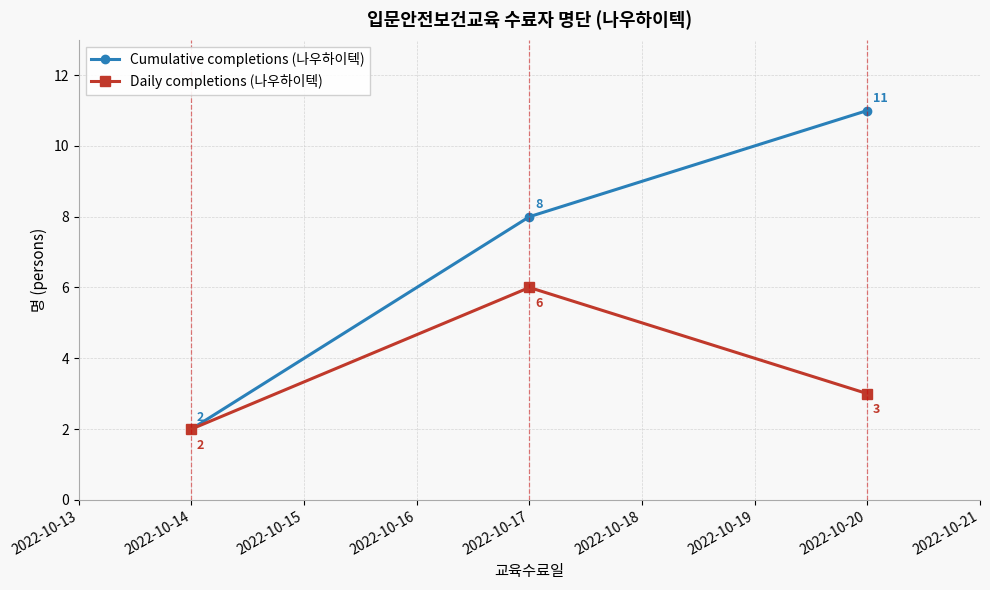

Does the chart display data point markers on the line(s)?

Yes